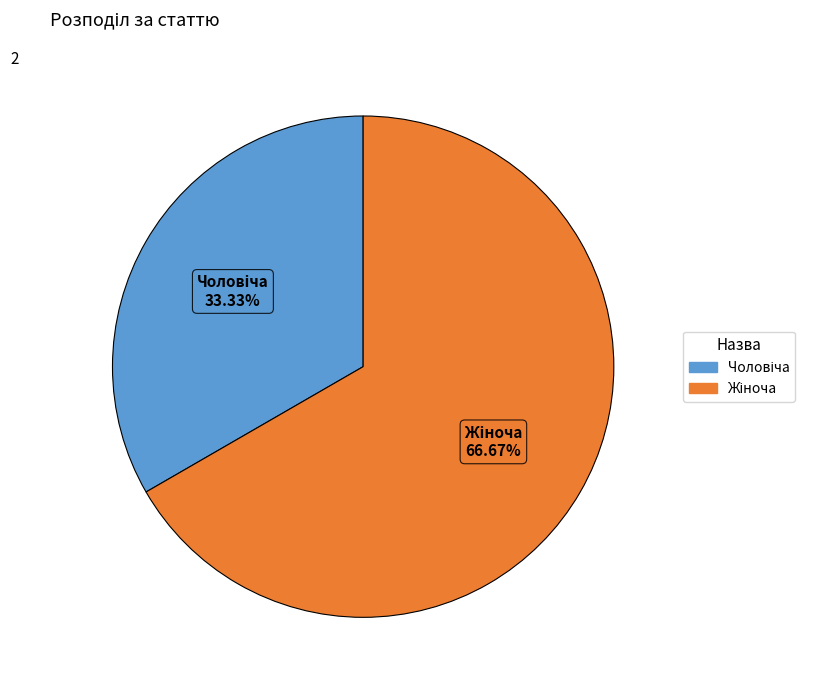

Does any single category account for the majority?

Yes